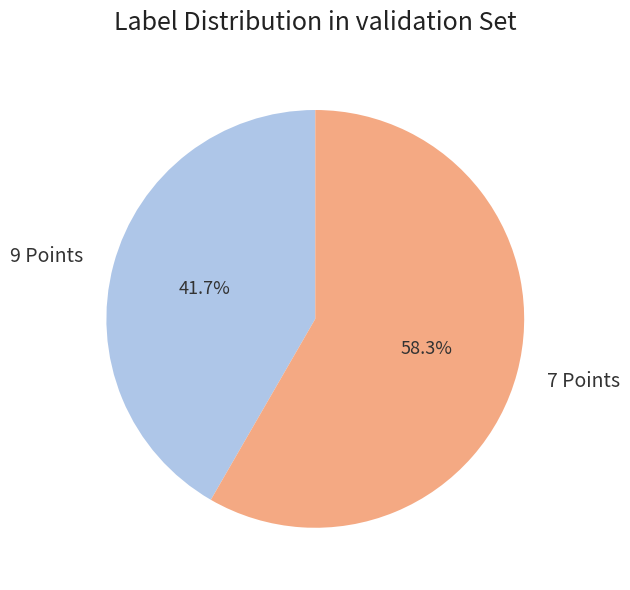

Is 9 Points the majority of the pie?

No